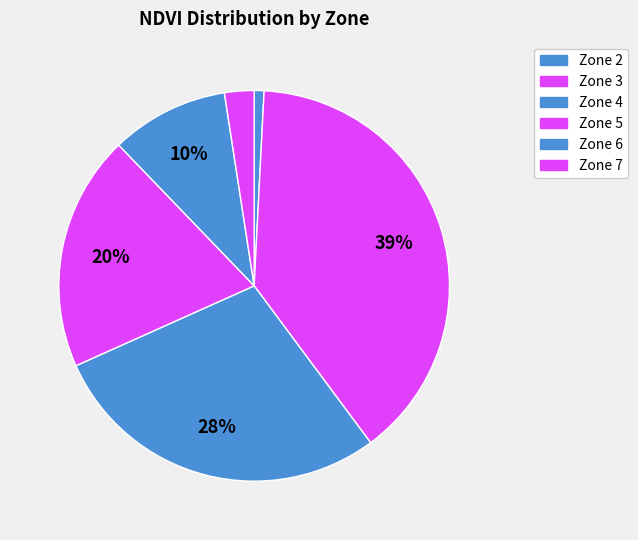

What is the smallest slice in the pie chart?

Zone 2